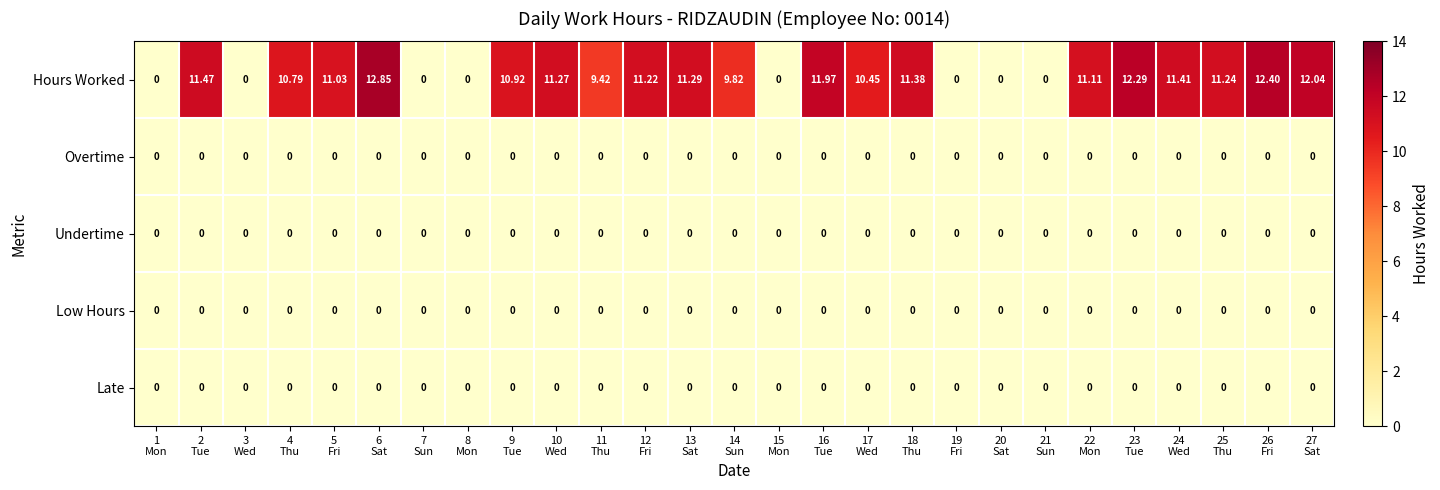

Which series has the largest total across all categories?

Hours Worked